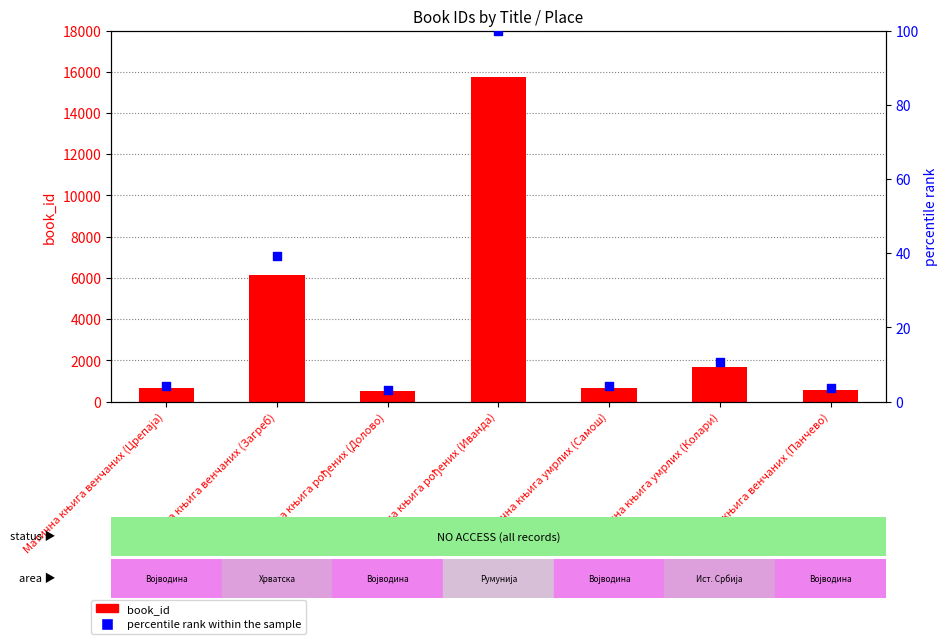

Which series reaches the minimum Y coordinate?

percentile rank within the sample